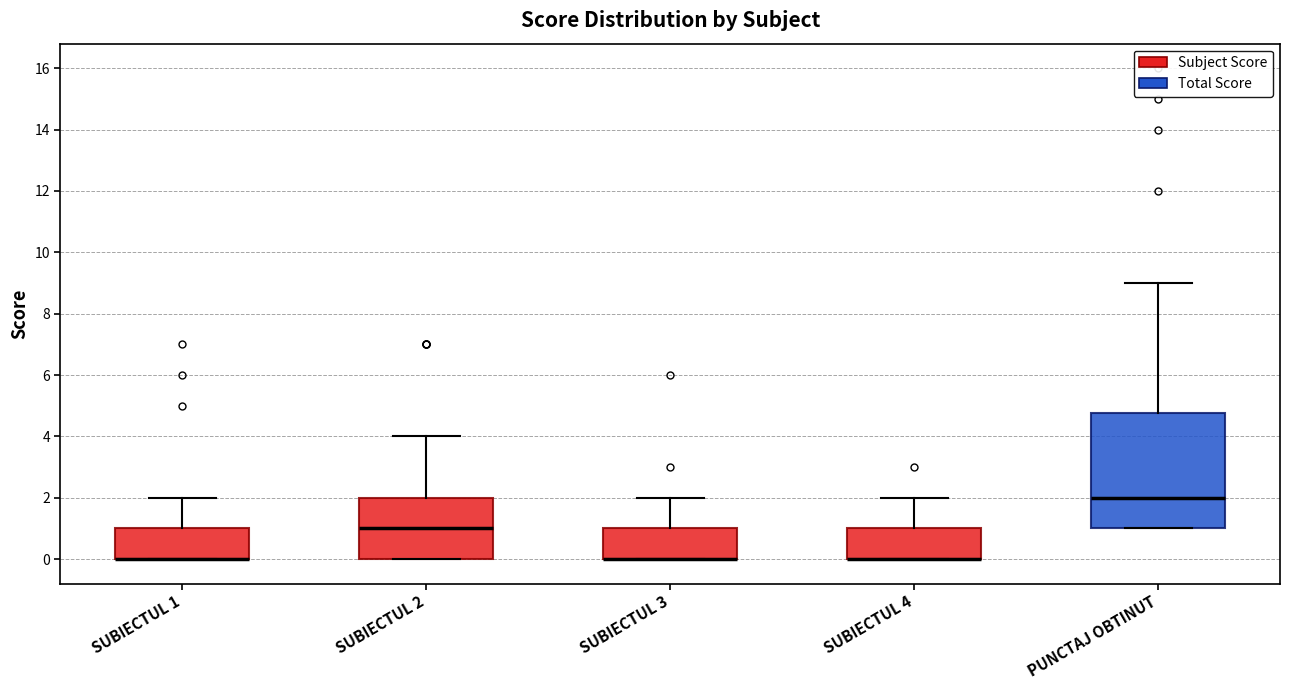

Reading left to right, read every box against the y-axis: the position of its median line, the range the box covers, and the ends of its whiskers. The values are not printed on the chart, so give them approximately, as read against the axis.

SUBIECTUL 1: median 0.0 (drawn on the box's lower edge), box 0.0 to 1.0, whiskers 0.0 to 2.0
SUBIECTUL 2: median 1.0, box 0.0 to 2.0, whiskers 0.0 to 4.0
SUBIECTUL 3: median 0.0 (drawn on the box's lower edge), box 0.0 to 1.0, whiskers 0.0 to 2.0
SUBIECTUL 4: median 0.0 (drawn on the box's lower edge), box 0.0 to 1.0, whiskers 0.0 to 2.0
PUNCTAJ OBTINUT: median 2.0, box 1.0 to 4.8, whiskers 1.0 to 9.0